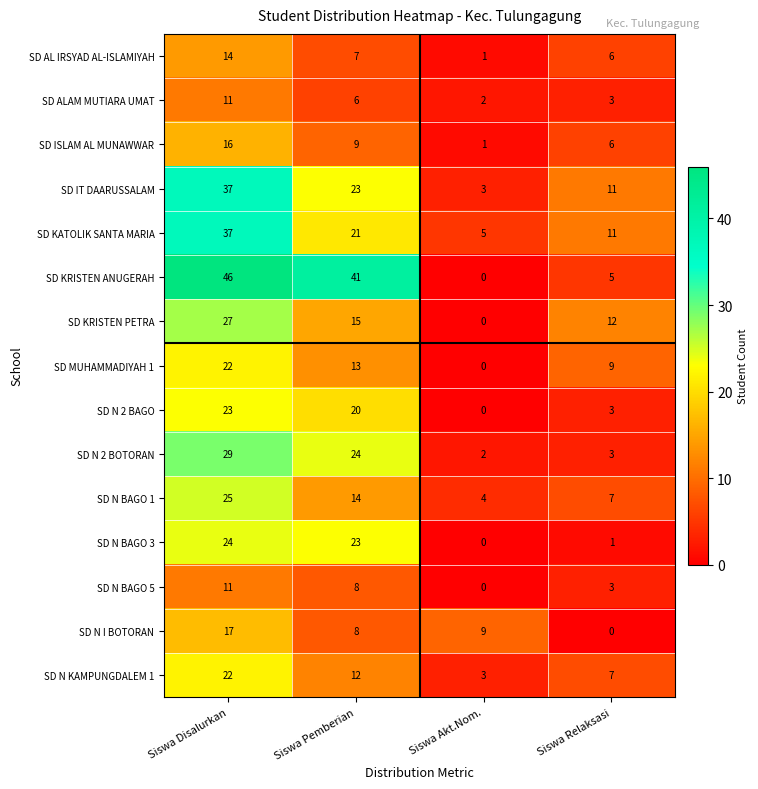

How many categories are shown in the chart?

4